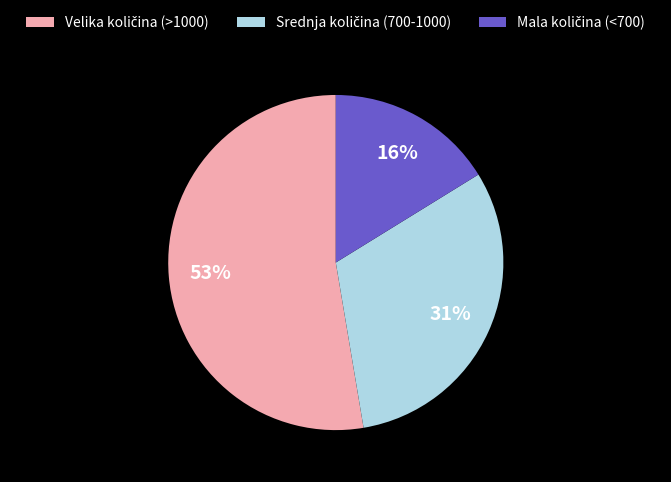

Is there a majority slice in this chart?

Yes